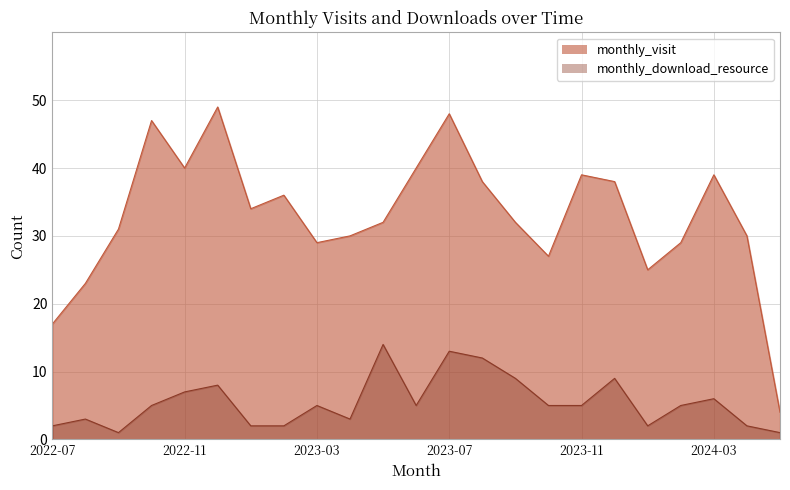

At which category does monthly_visit reach its first local peak?

2022-10